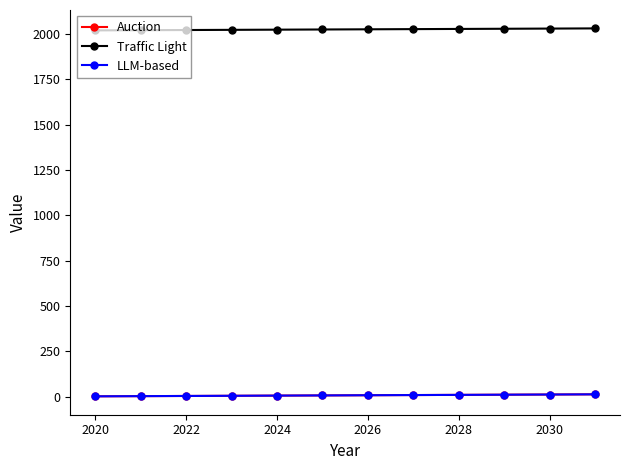

List the series in order of their peak value, highest first.

Traffic Light, Auction, LLM-based